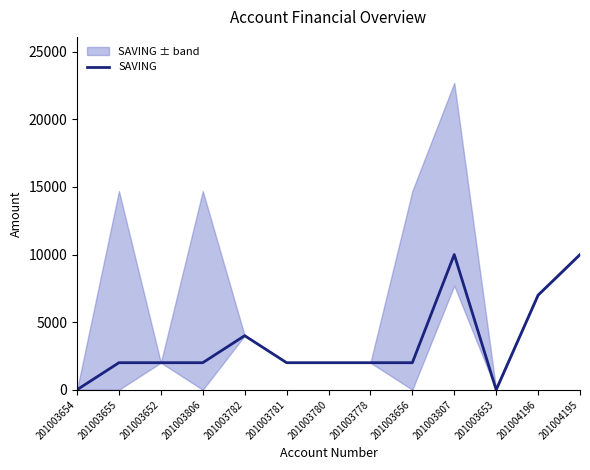

The chart shows a value of 2000 at 201003806. True or false?

True